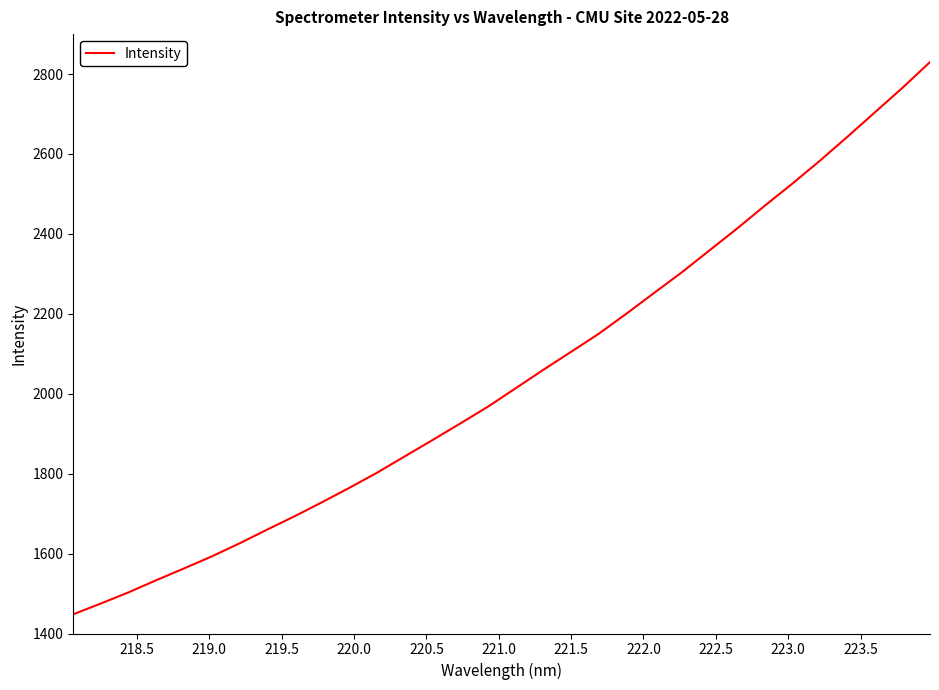

What is the difference between the maximum and minimum values?

1381.9